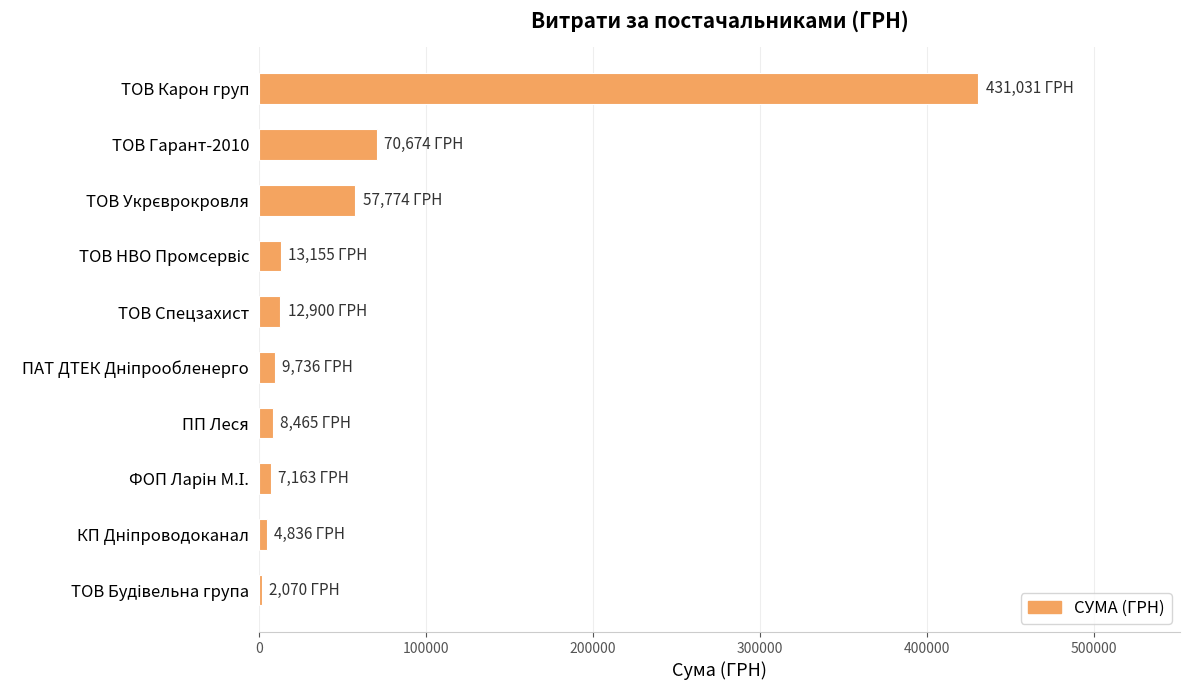

What is the label of the 9th bar from the bottom?

ТОВ Гарант-2010